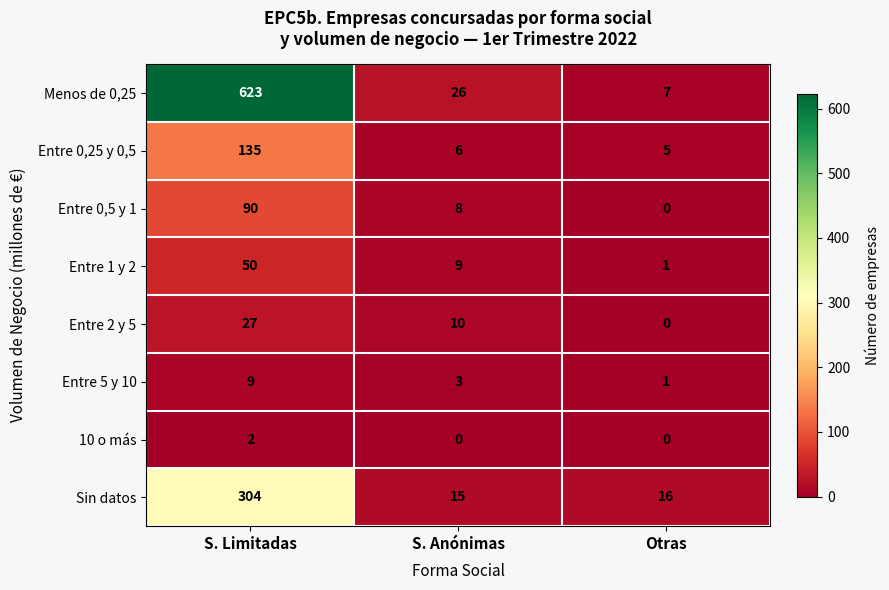

Reading right to left, what are all the values shown in this chart?

Menos de 0,25: Otras=7	S. Anónimas=26	S. Limitadas=623
Entre 0,25 y 0,5: Otras=5	S. Anónimas=6	S. Limitadas=135
Entre 0,5 y 1: Otras=0	S. Anónimas=8	S. Limitadas=90
Entre 1 y 2: Otras=1	S. Anónimas=9	S. Limitadas=50
Entre 2 y 5: Otras=0	S. Anónimas=10	S. Limitadas=27
Entre 5 y 10: Otras=1	S. Anónimas=3	S. Limitadas=9
10 o más: Otras=0	S. Anónimas=0	S. Limitadas=2
Sin datos: Otras=16	S. Anónimas=15	S. Limitadas=304